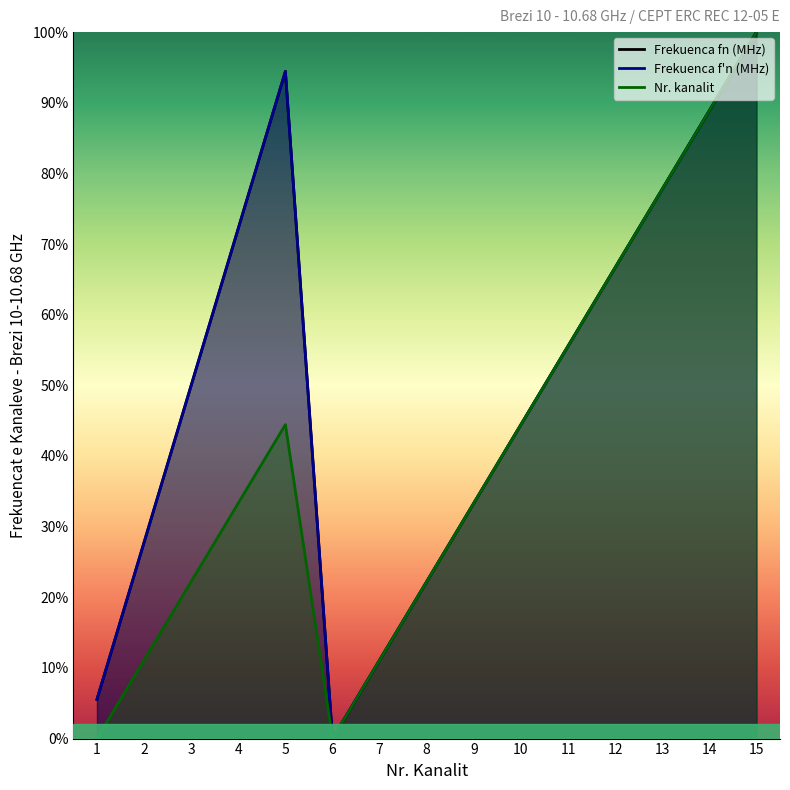

Reading left to right, transcribe all the data shown in this chart.

Frekuenca fn (MHz): 1=5.6	2=27.8	3=50.0	4=72.2	5=94.4	6=0.0	7=11.1	8=22.2	9=33.3	10=44.4	11=55.6	12=66.7	13=77.8	14=88.9	15=100.0
Frekuenca f'n (MHz): 1=5.6	2=27.8	3=50.0	4=72.2	5=94.4	6=0.0	7=11.1	8=22.2	9=33.3	10=44.4	11=55.6	12=66.7	13=77.8	14=88.9	15=100.0
Nr. kanalit: 1=0.0	2=11.1	3=22.2	4=33.3	5=44.4	6=0.0	7=11.1	8=22.2	9=33.3	10=44.4	11=55.6	12=66.7	13=77.8	14=88.9	15=100.0